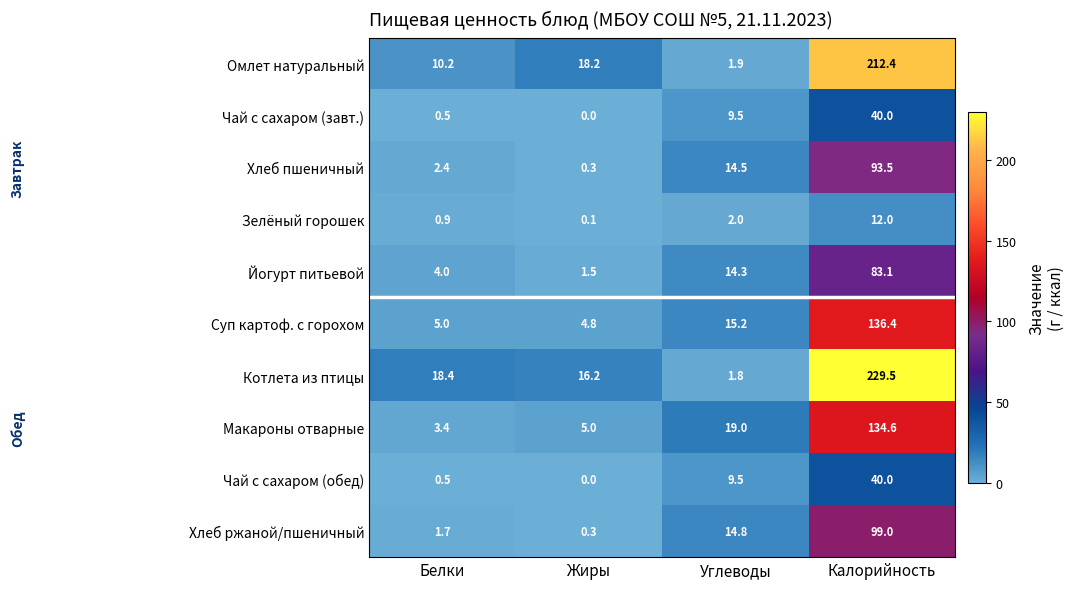

Is it true that Чай с сахаром (обед) equals 0.0 at Жиры?

True